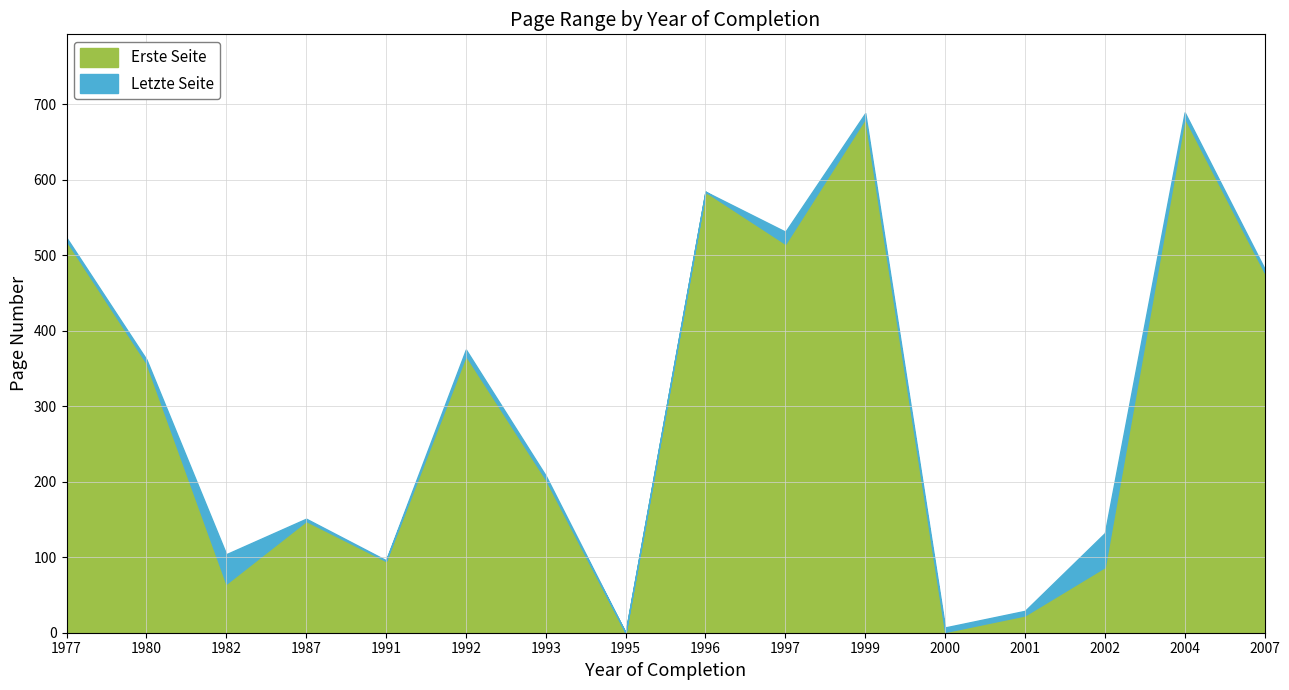

What is the value of the Erste Seite point at the 11th from the left?

681